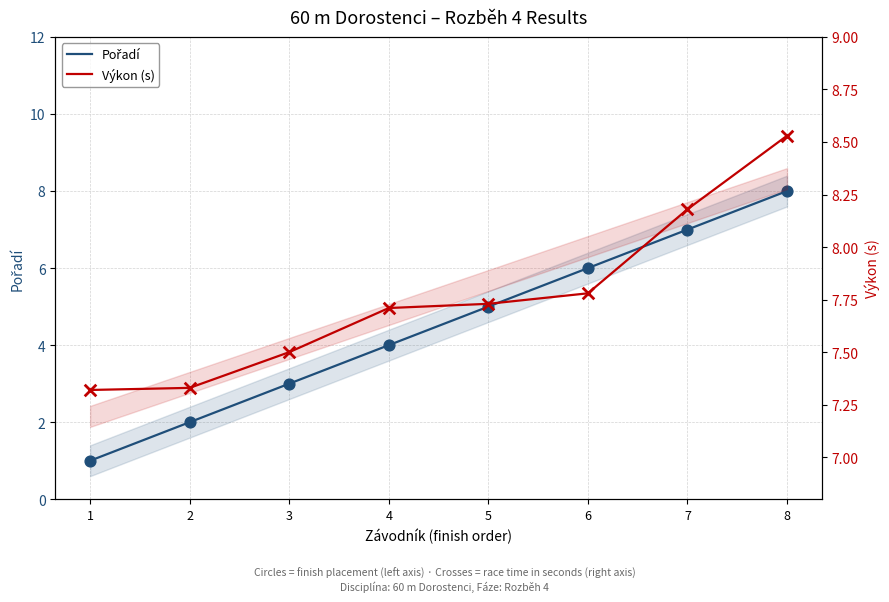

Which series has the largest total across all categories?

Výkon (s)